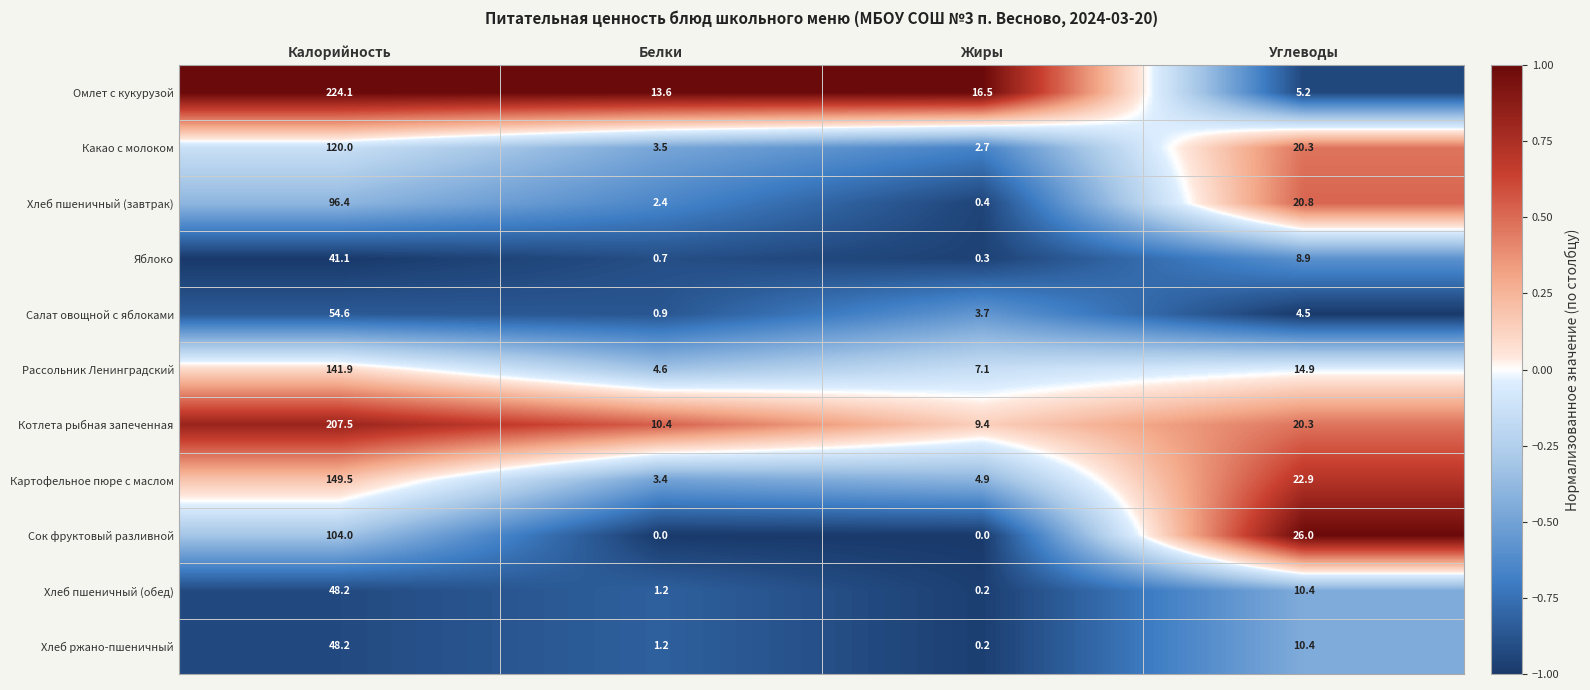

At which label does Хлеб пшеничный (обед) first exceed 10?

Калорийность